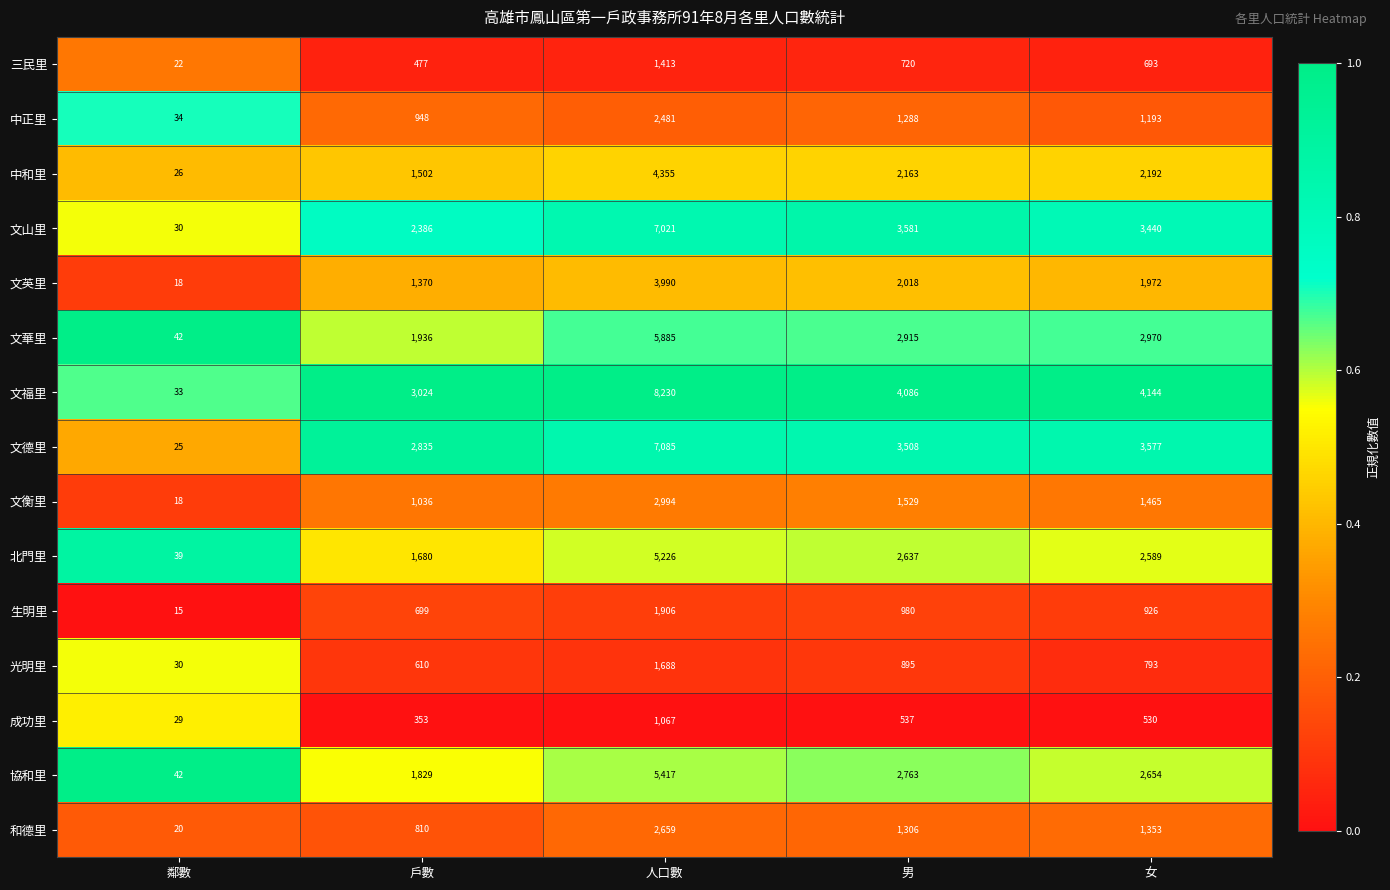

What is the spread (max minus min) of values at 人口數?

7163